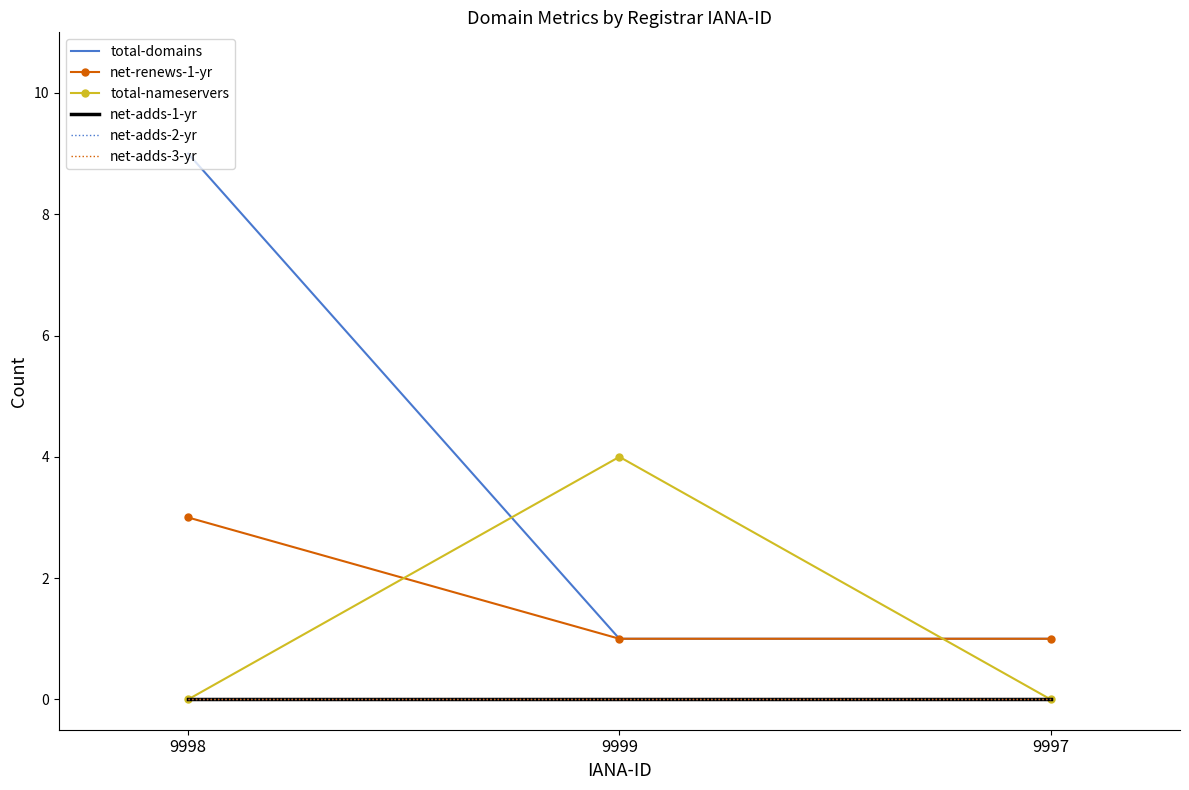

What position from the right is 9998?

3